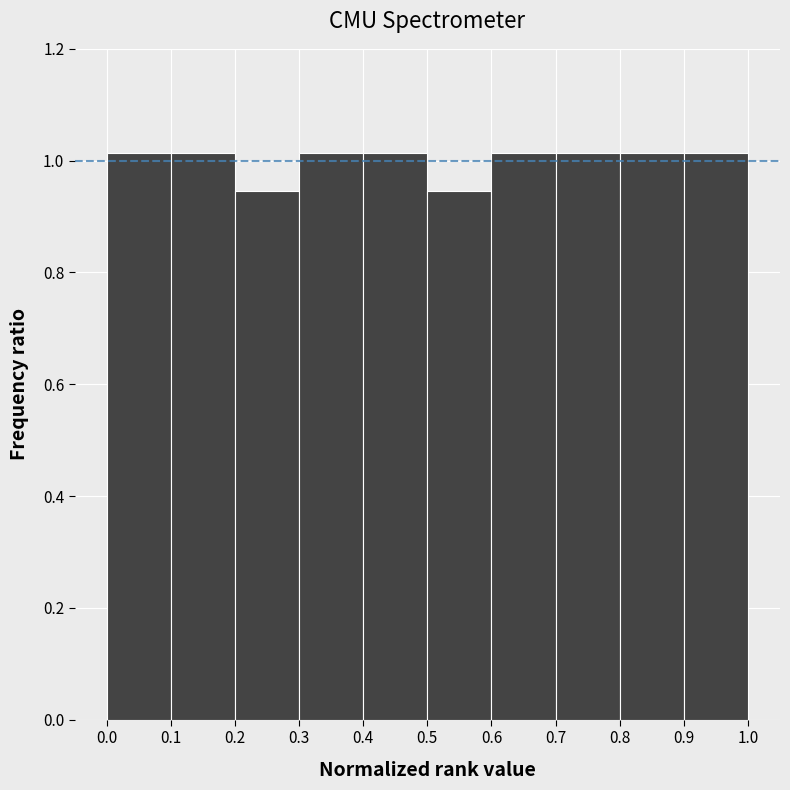

Reading left to right, transcribe this chart: for each bar, give the range it covers on the x-axis and its height. The values are not printed on the chart, so give them approximately, as read against the axis.

0.0 to 0.1: 1.02
0.1 to 0.2: 1.02
0.2 to 0.3: 0.94
0.3 to 0.4: 1.02
0.4 to 0.5: 1.02
0.5 to 0.6: 0.94
0.6 to 0.7: 1.02
0.7 to 0.8: 1.02
0.8 to 0.9: 1.02
0.9 to 1.0: 1.02